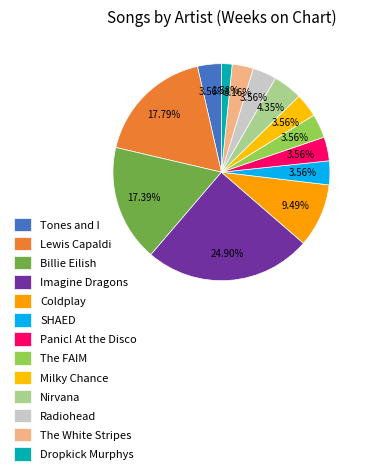

Is it true that Nirvana is 4% of the pie?

True